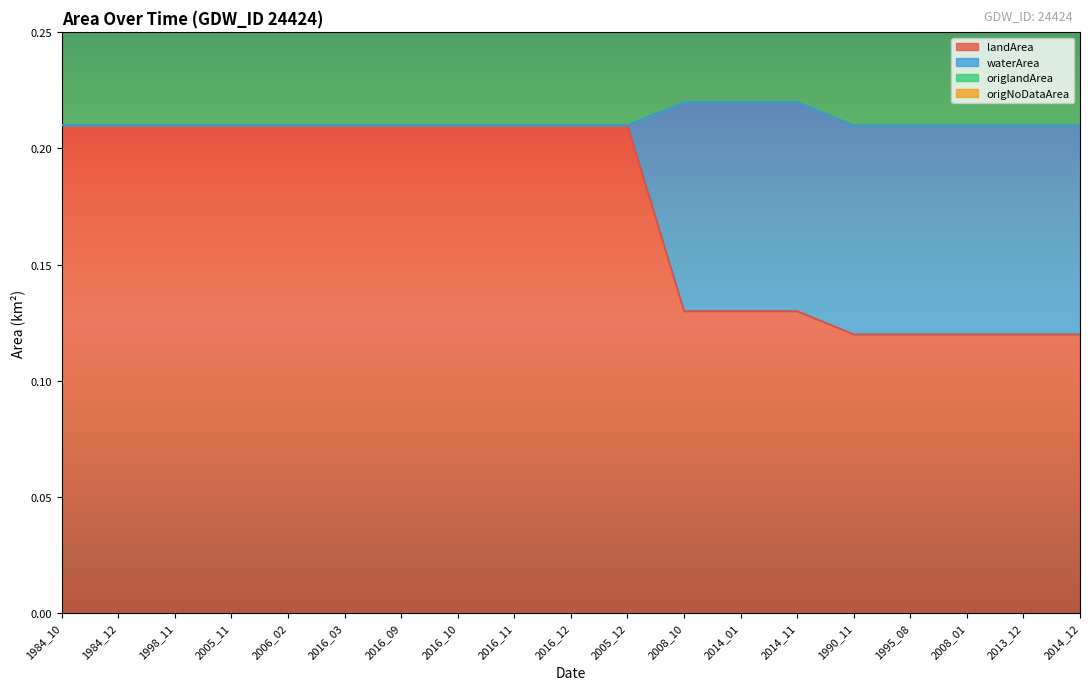

True or false: origlandArea and waterArea intersect in this chart.

False